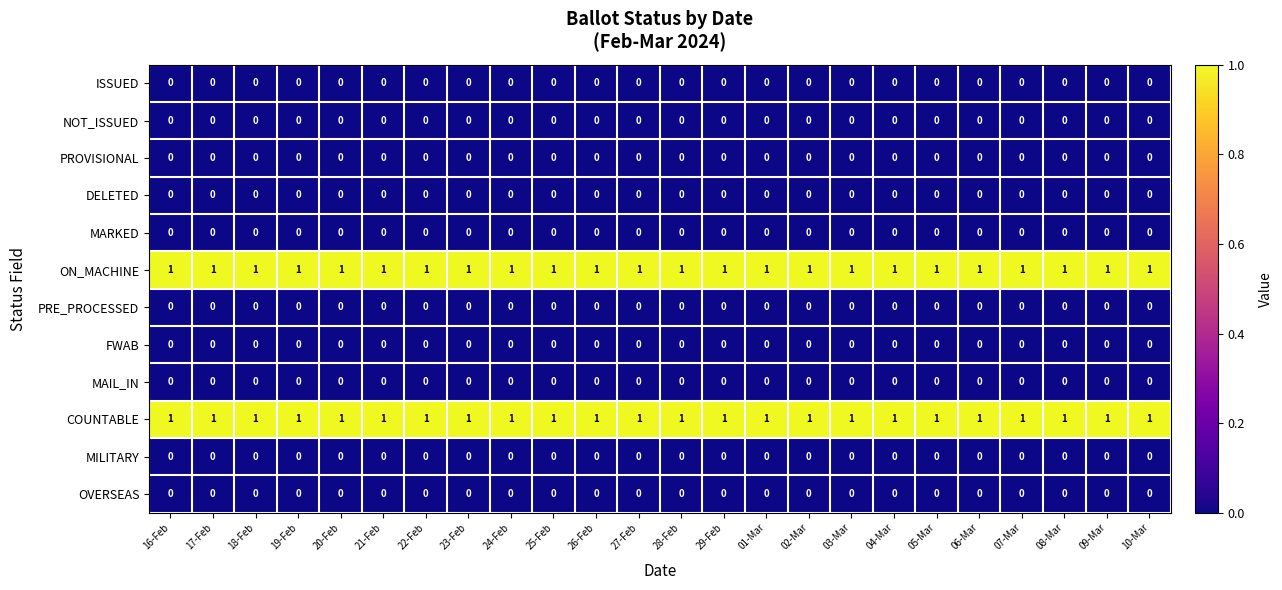

The value of MILITARY at 27-Feb is 0. True or false?

True